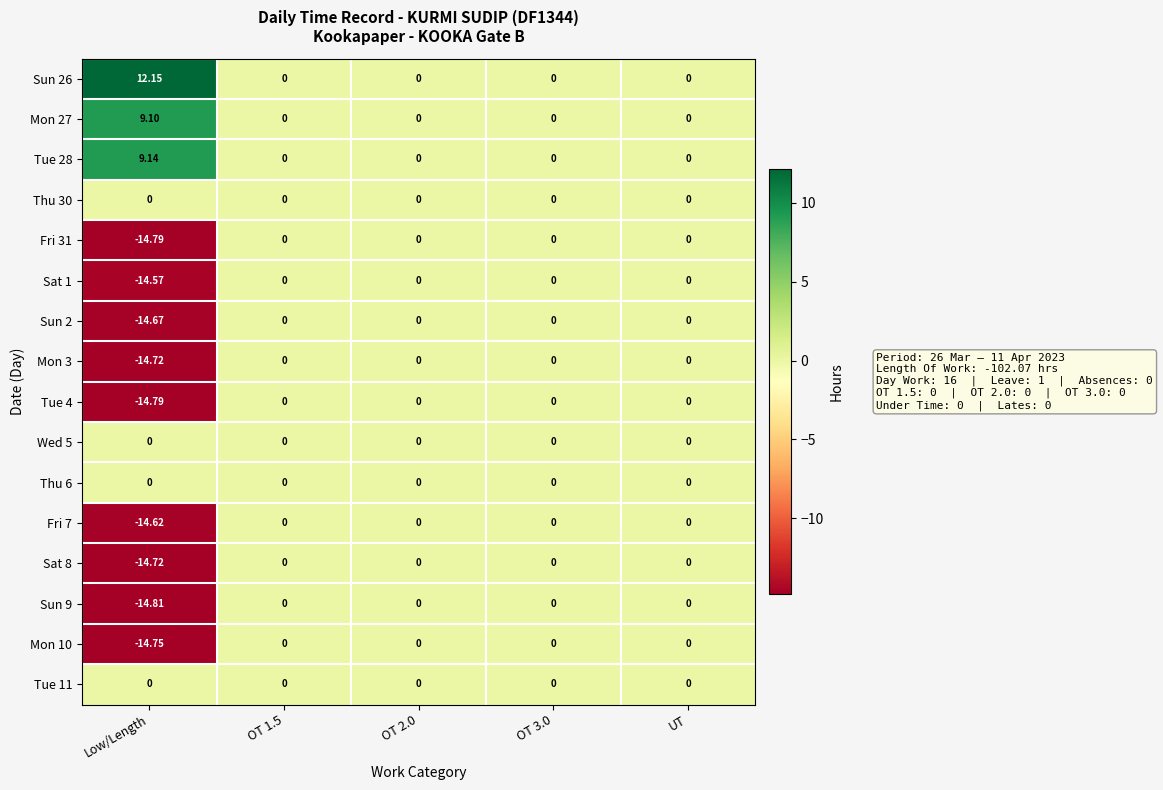

Which category has the highest value across all series?

Low/Length